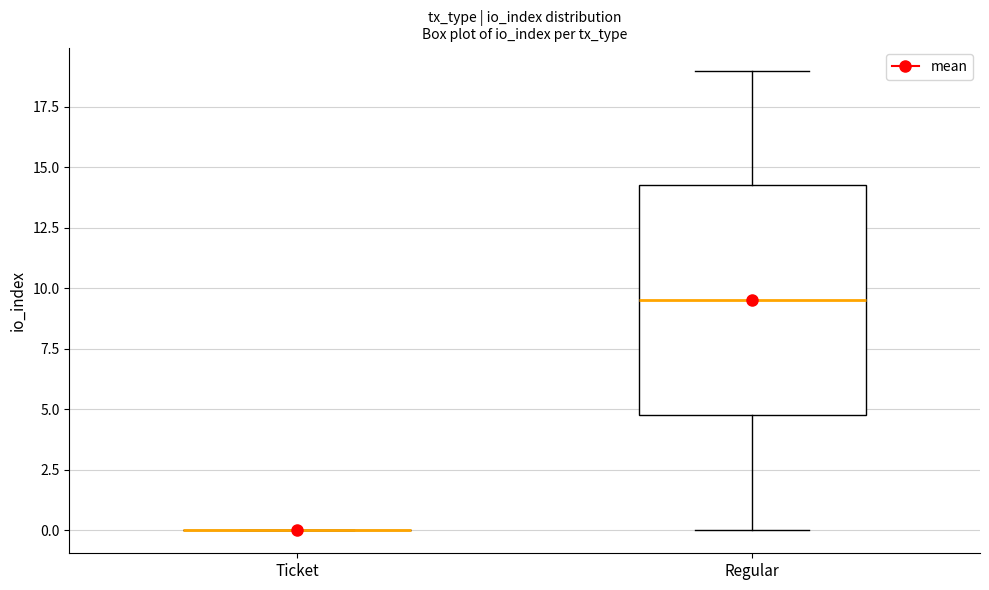

Reading left to right, read every box against the y-axis: the position of its median line, the range the box covers, and the ends of its whiskers. The values are not printed on the chart, so give them approximately, as read against the axis.

Ticket: box collapsed to a line at 0.0, whiskers 0.0 to 0.0
Regular: median 9.5, box 5.0 to 14.5, whiskers 0.0 to 19.0